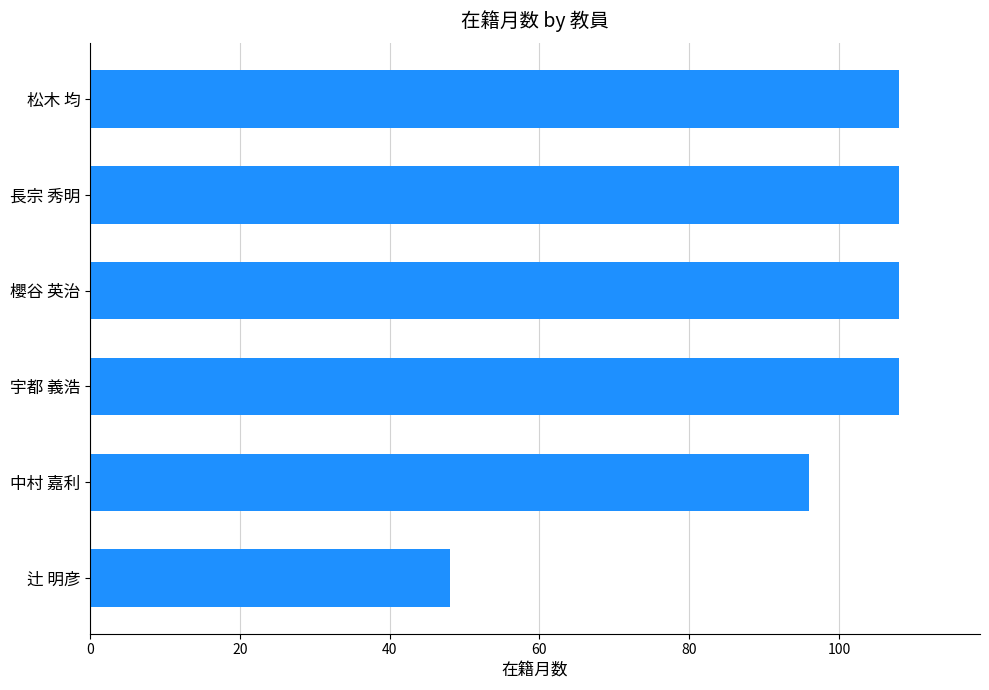

How many data points does each series have?

6